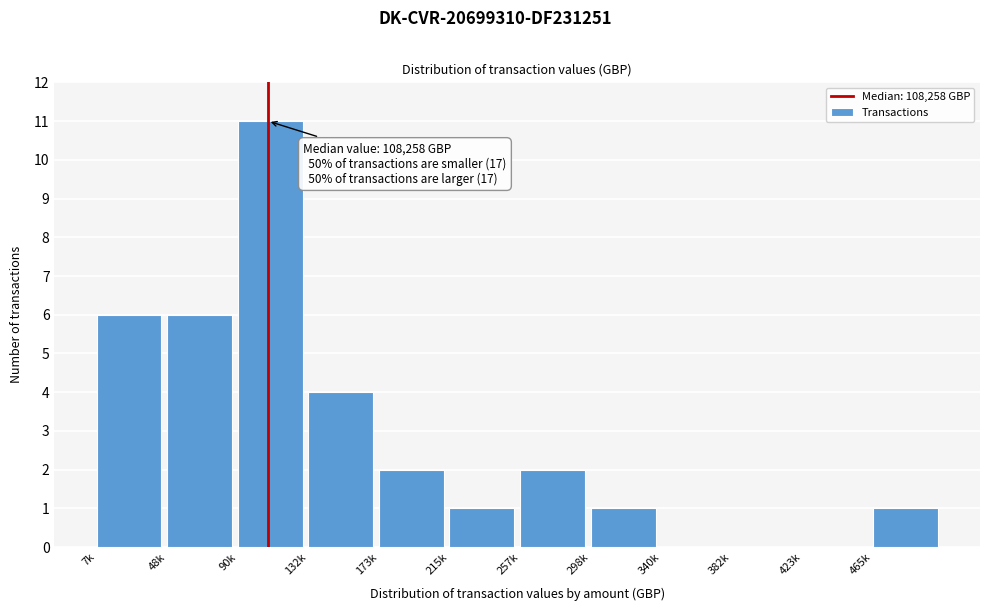

Reading right to left, extract all data points from this chart.

465k=1	423k=0	382k=0	340k=0	298k=1	257k=2	215k=1	173k=2	132k=4	90k=11	48k=6	7k=6